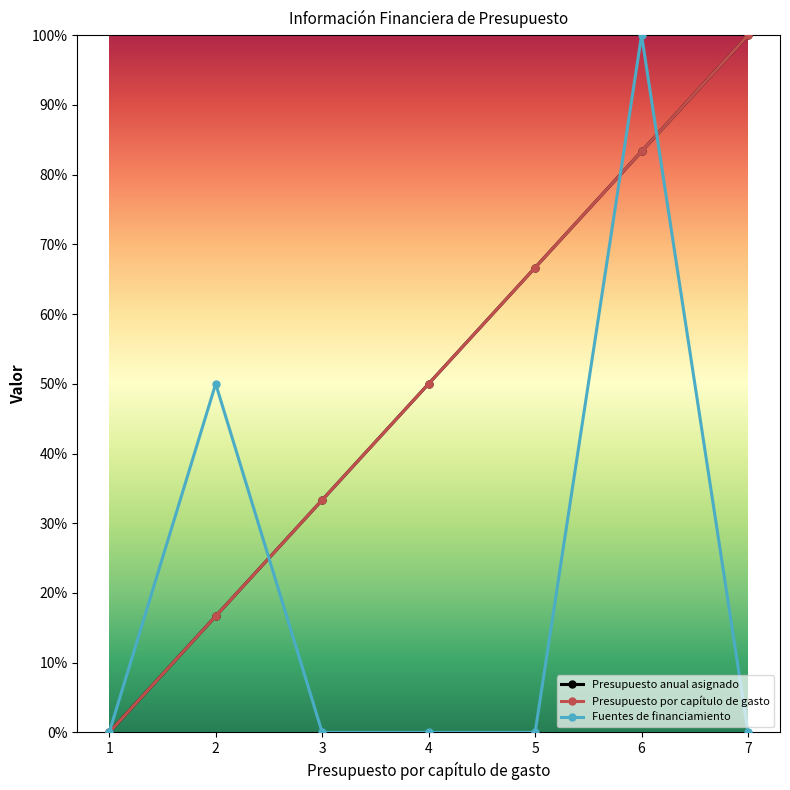

How many Presupuesto anual asignado values are between 0 and 1?

7